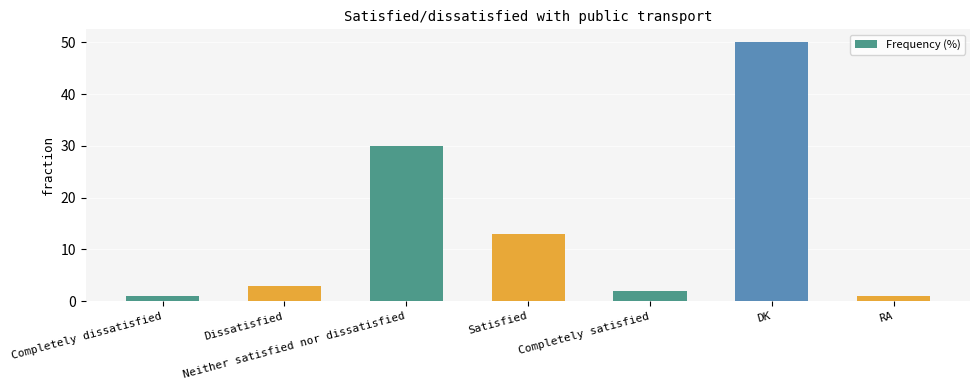

True or false: the data shows 1 at RA.

True